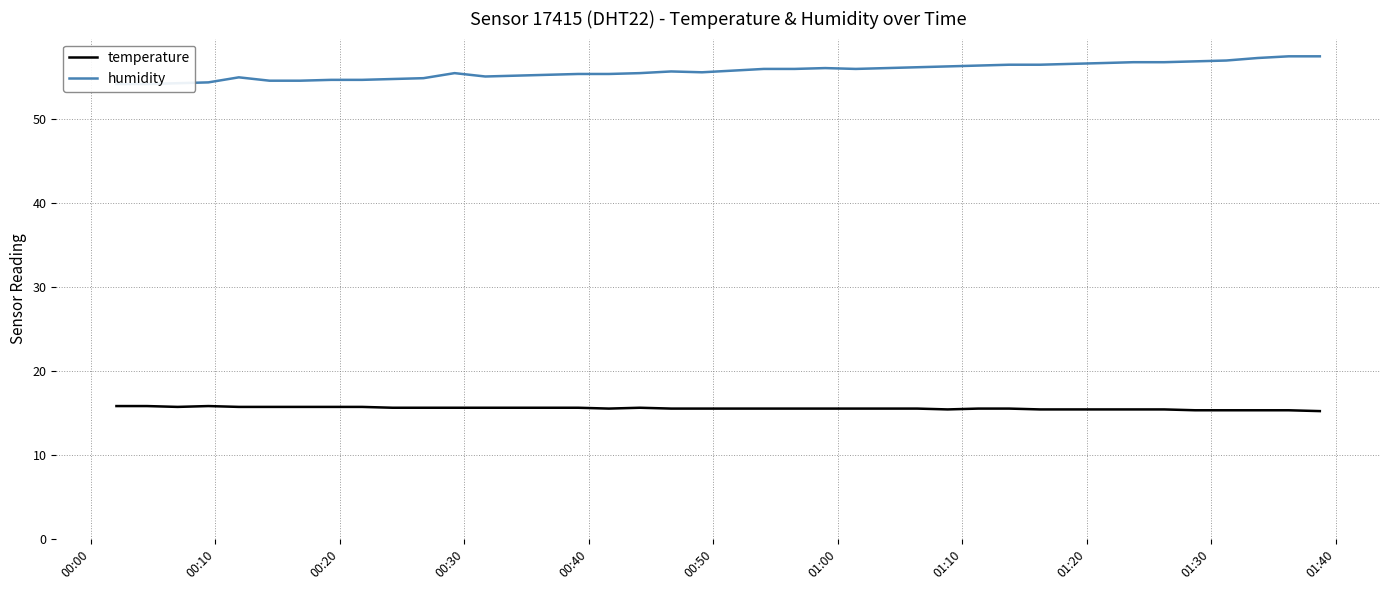

Rank the series by their maximum value, from highest to lowest.

humidity, temperature